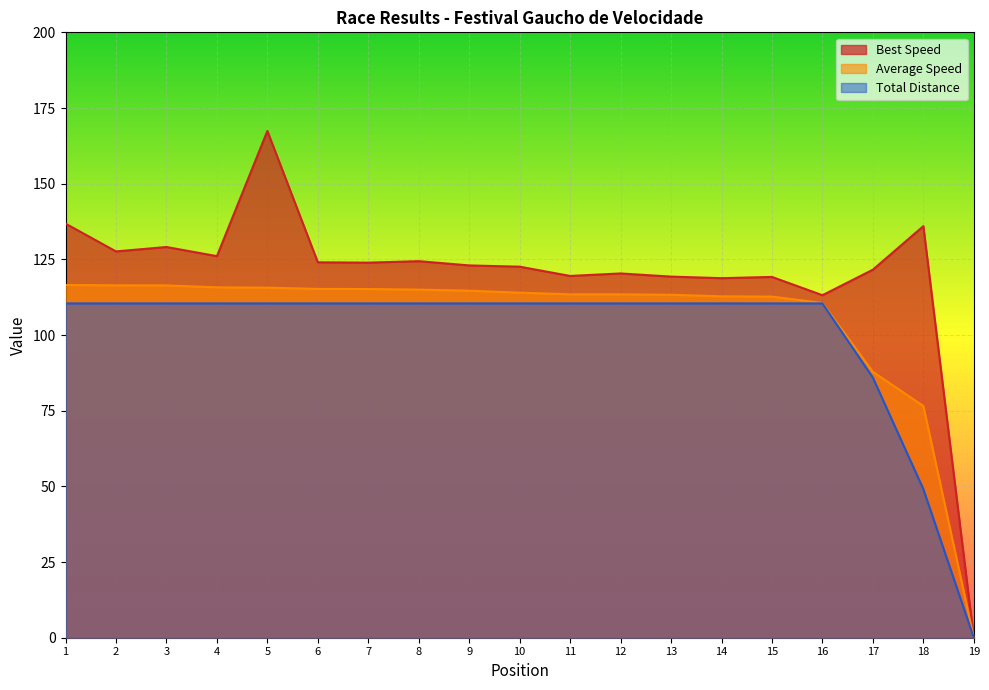

What is the sum of all Average Speed values?

1995.5